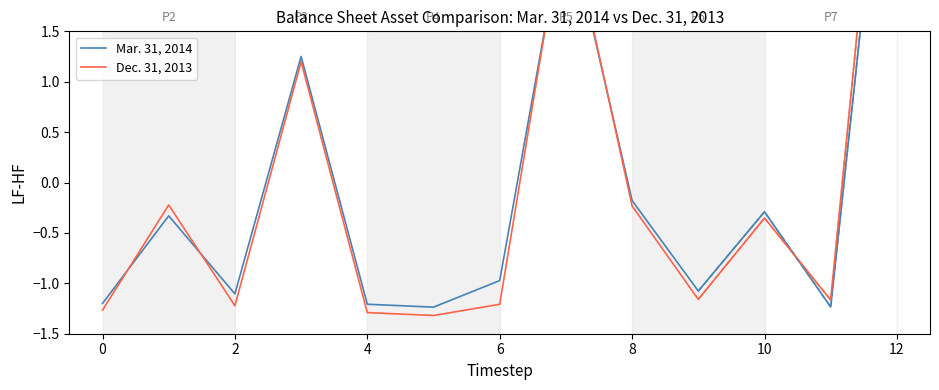

What is the maximum value for Dec. 31, 2013?

5.5